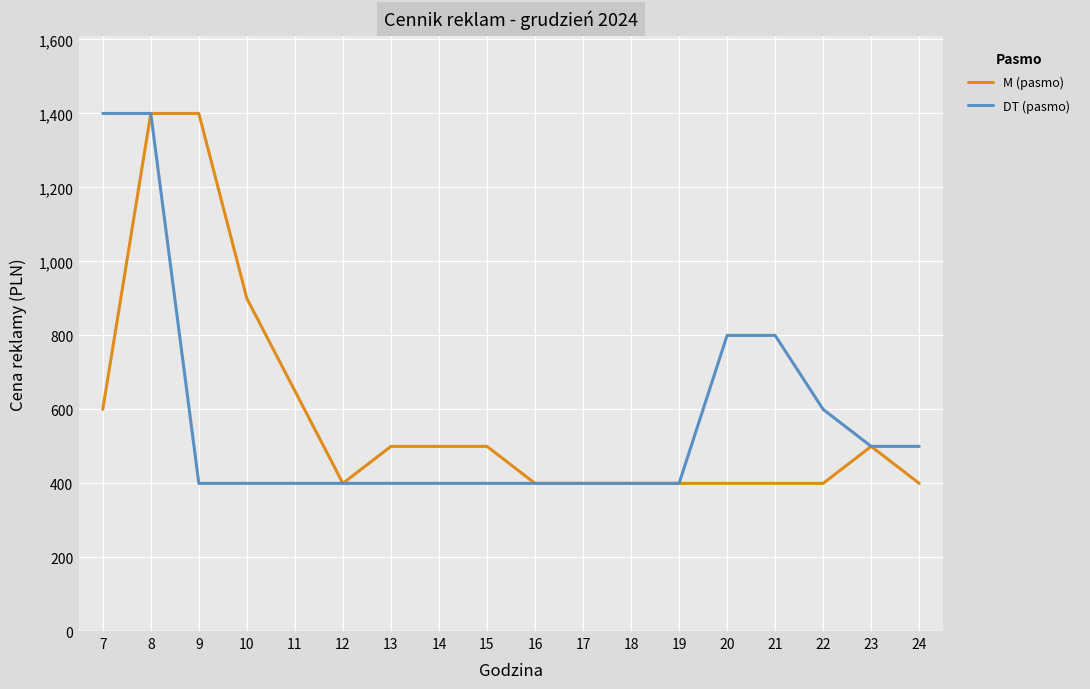

What is the greatest value displayed?

1400